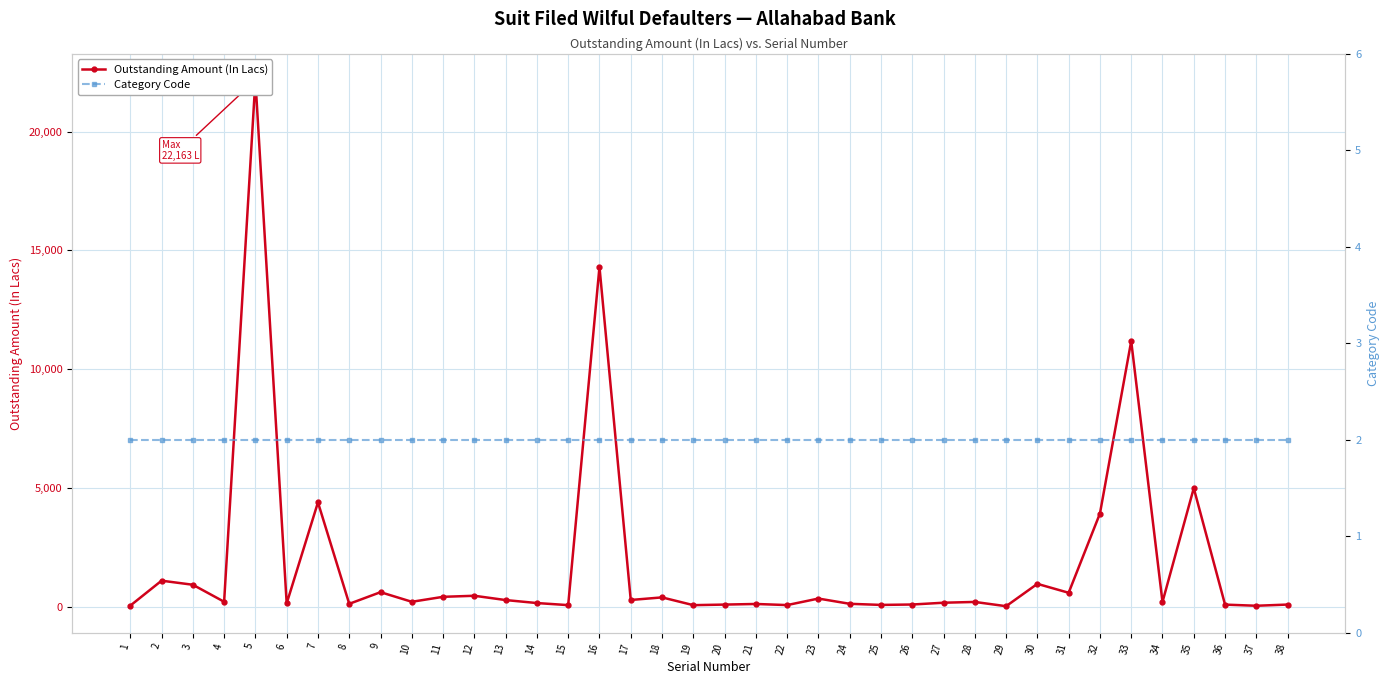

Where is the first local maximum for Outstanding Amount (In Lacs)?

2